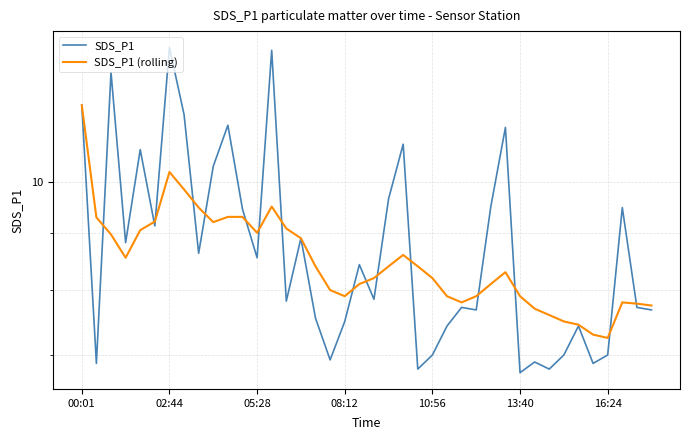

How many times do SDS_P1 (rolling) and SDS_P1 cross each other?

16